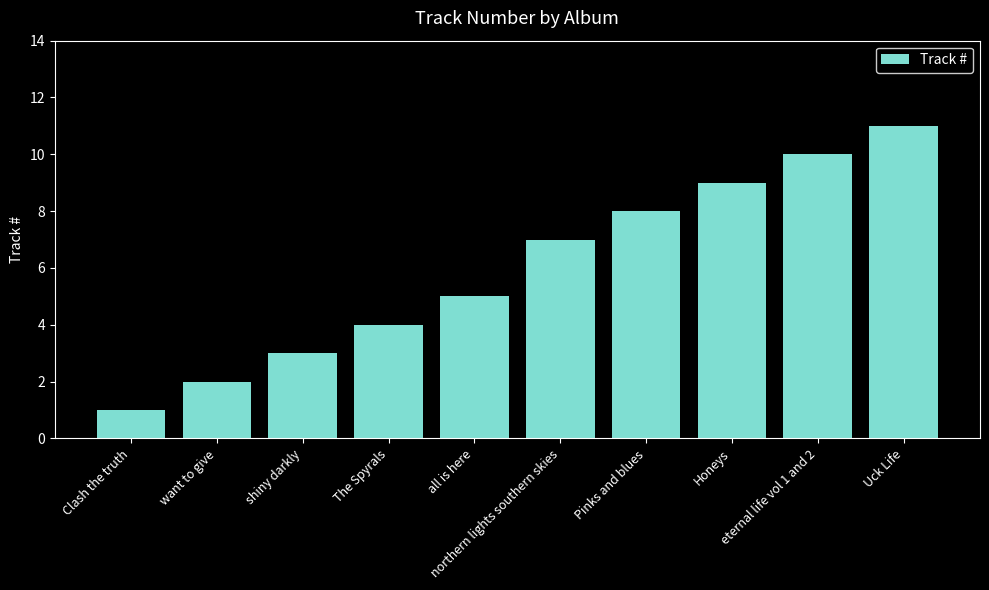

At which category does the chart reach its peak across all series?

Uck Life